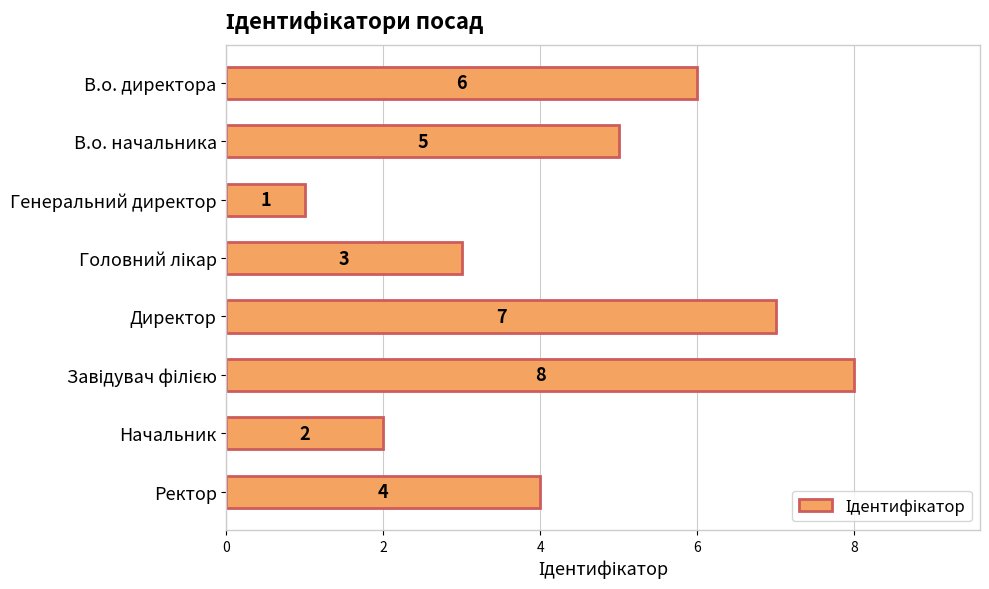

How many data points are less than 5?

4